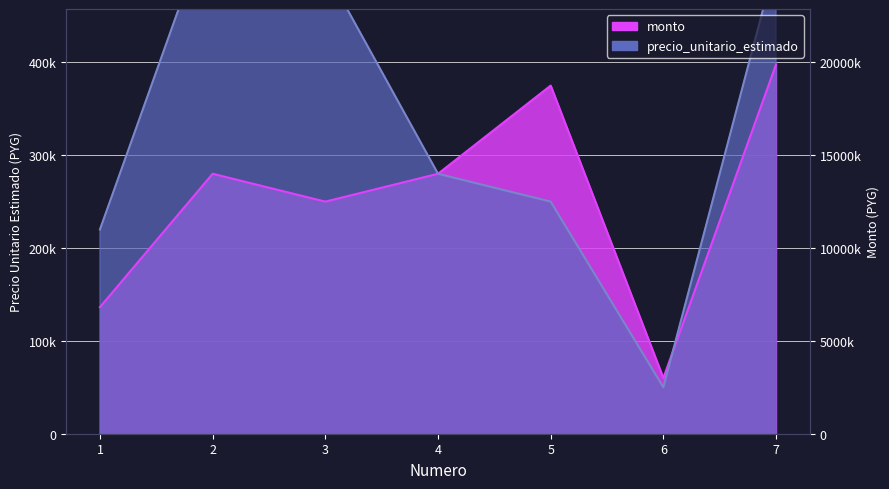

Between 6 and 1, which is larger?

1